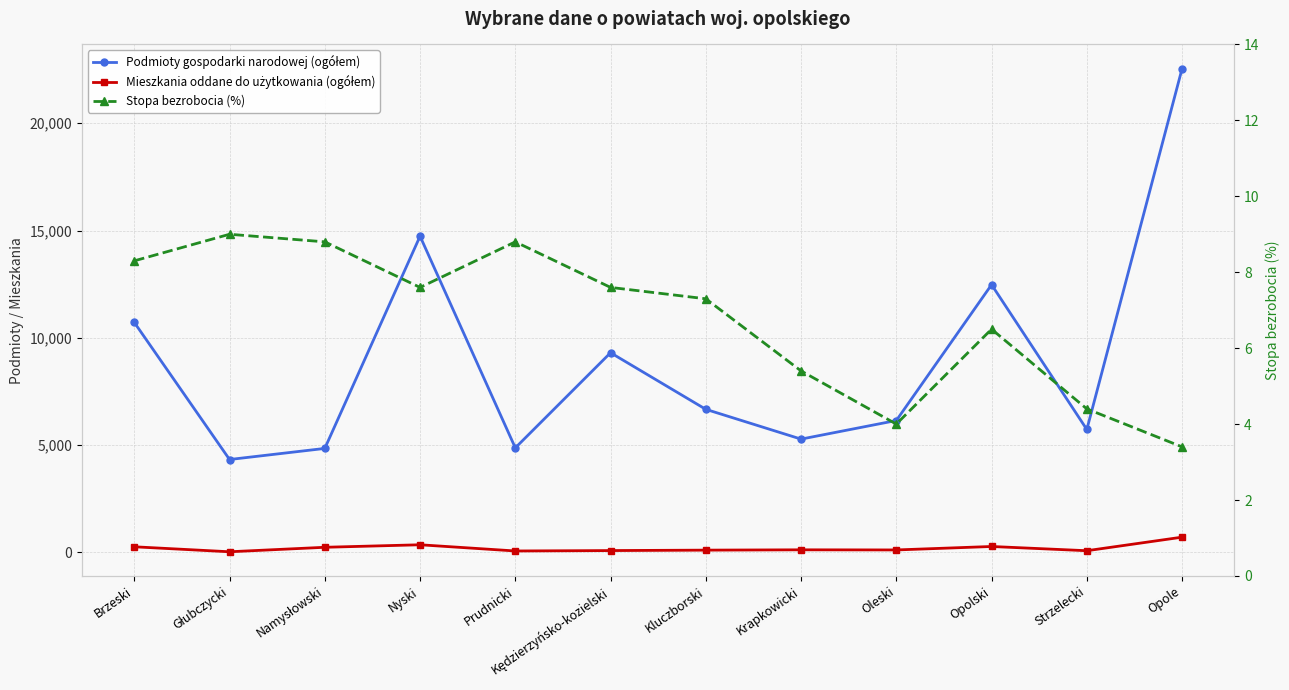

What is the difference between the Podmioty gospodarki narodowej (ogółem) values at Krapkowicki and Kędzierzyńsko-kozielski?

4026.0